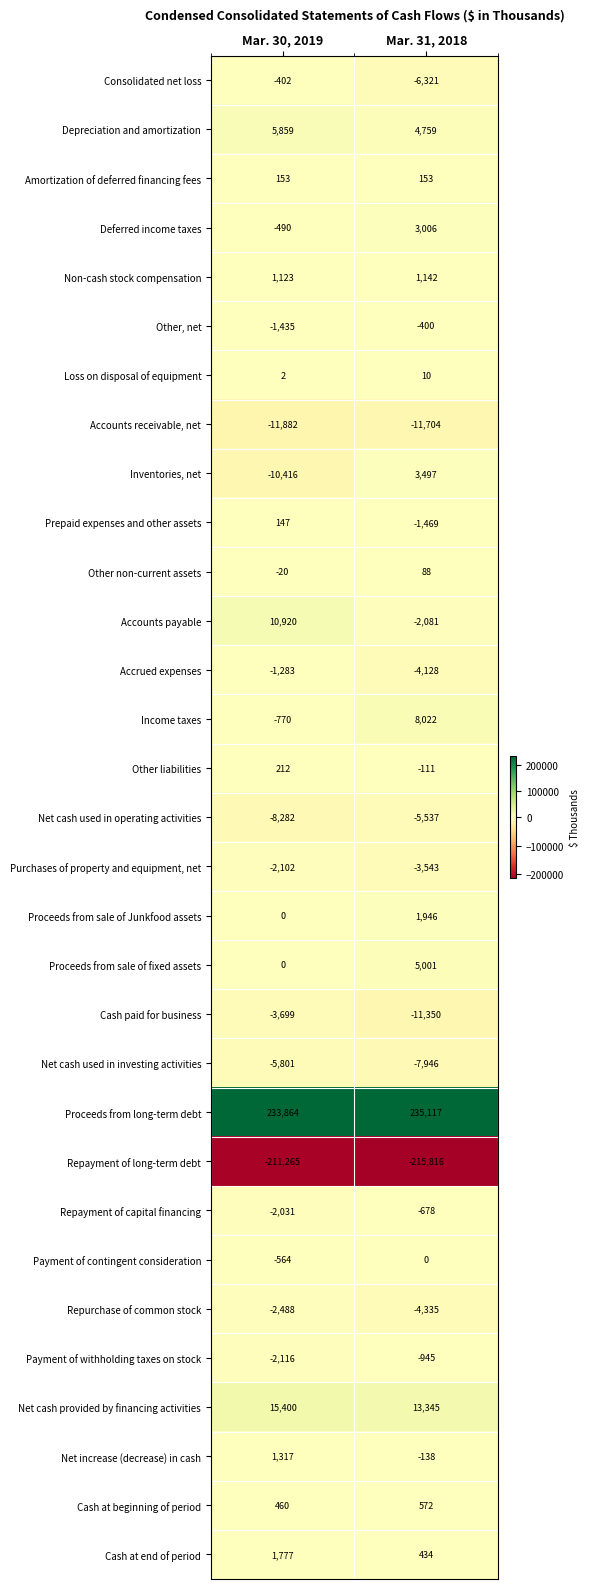

What is the total value across all series at Mar. 30, 2019?

6188